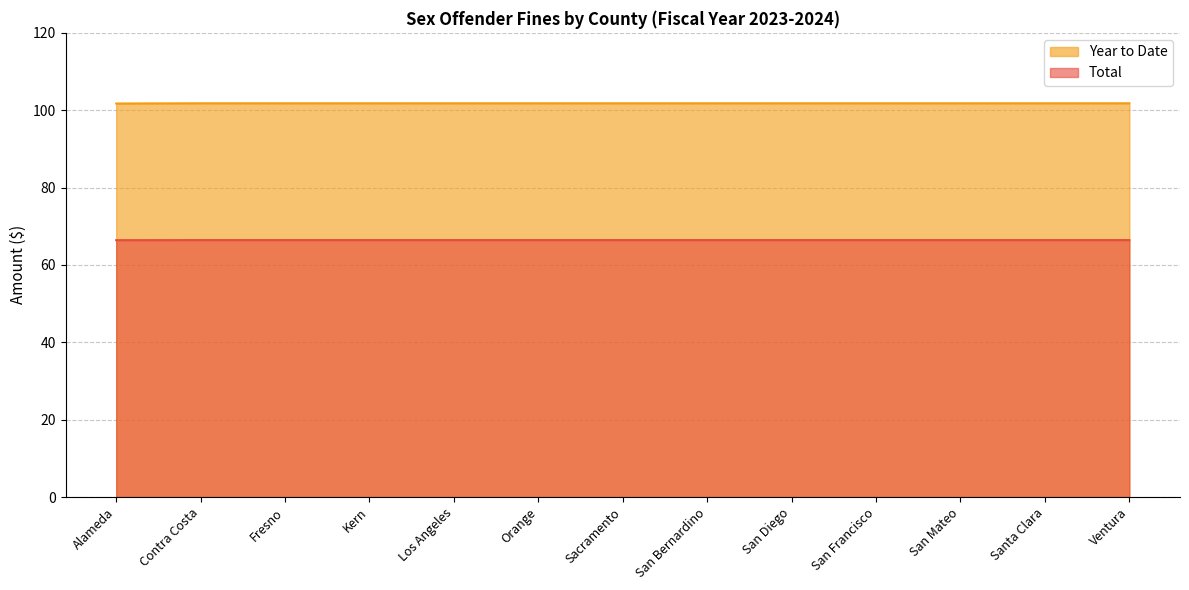

How many lines are shown in the chart?

2